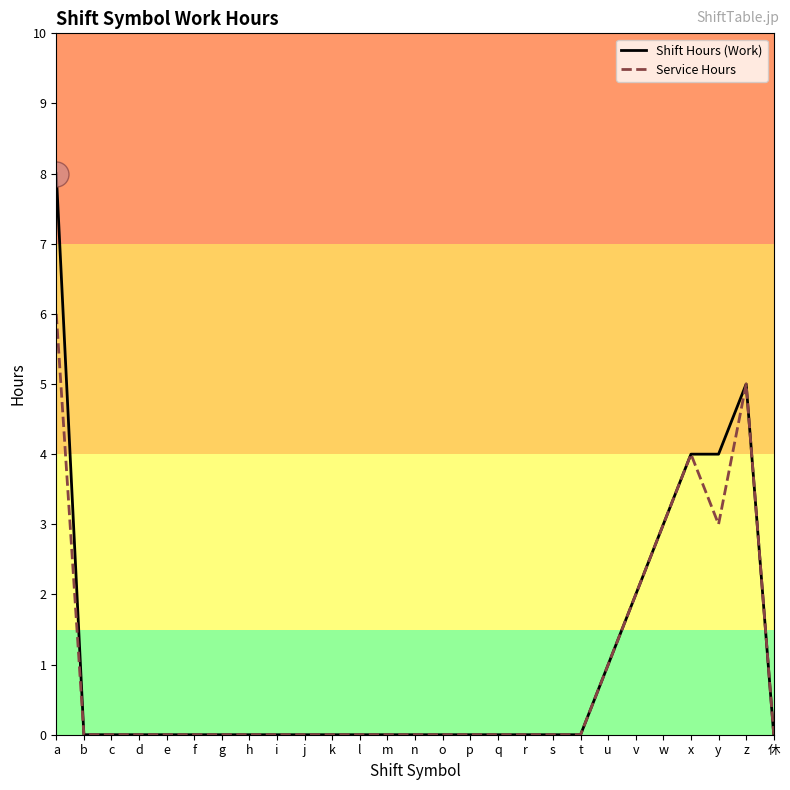

Which category has the highest value in the Shift Hours (Work) series?

a